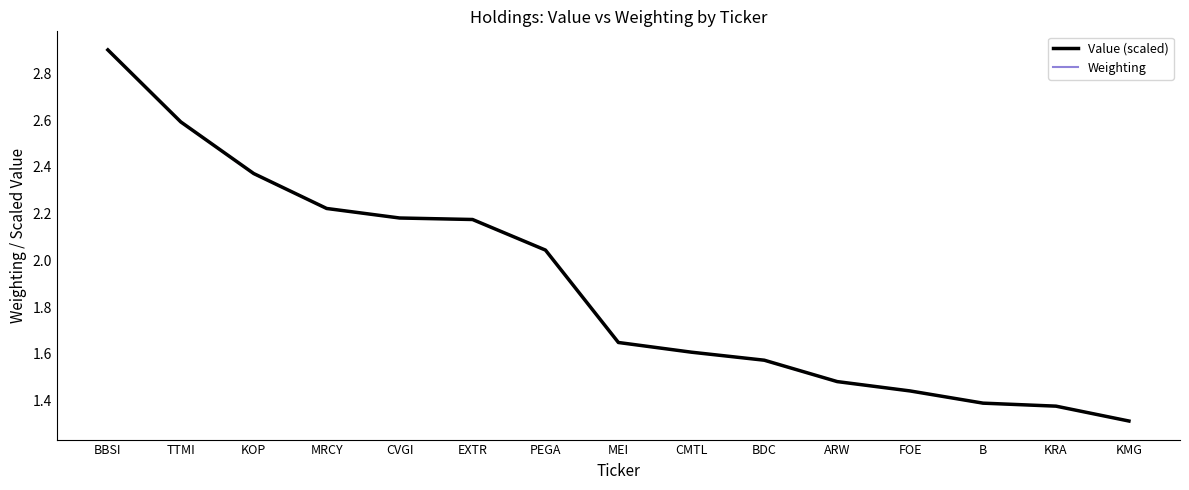

At which label is Value (scaled) closest to 2?

PEGA